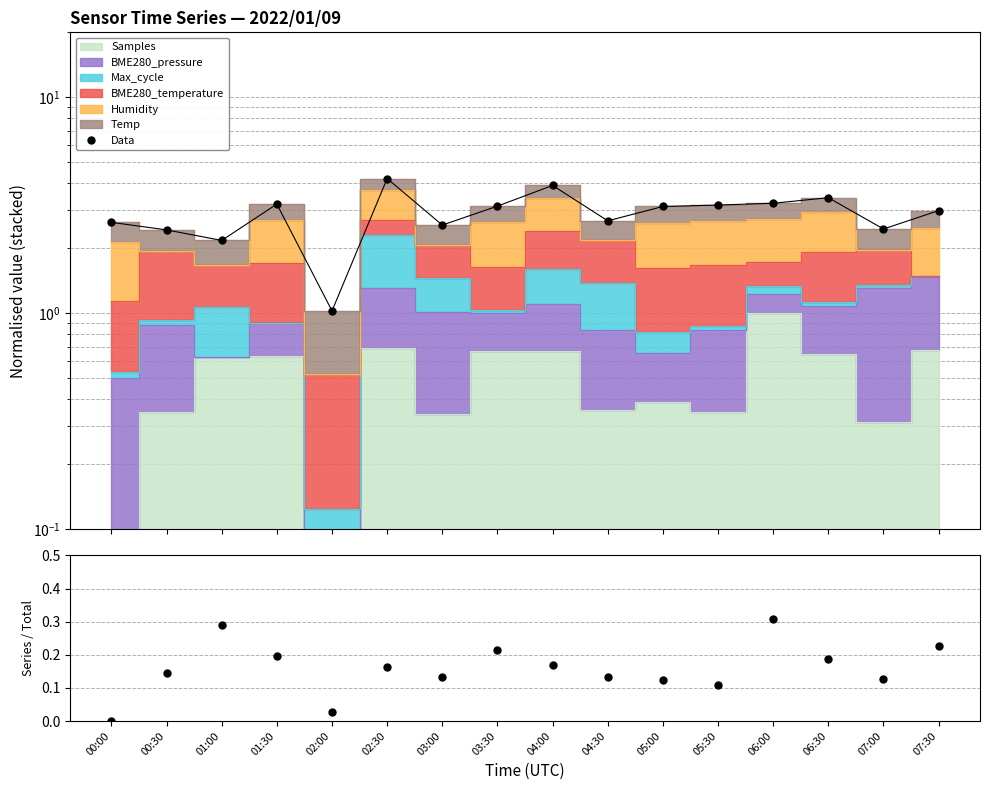

Where is Data nearest to the value 2?

01:00